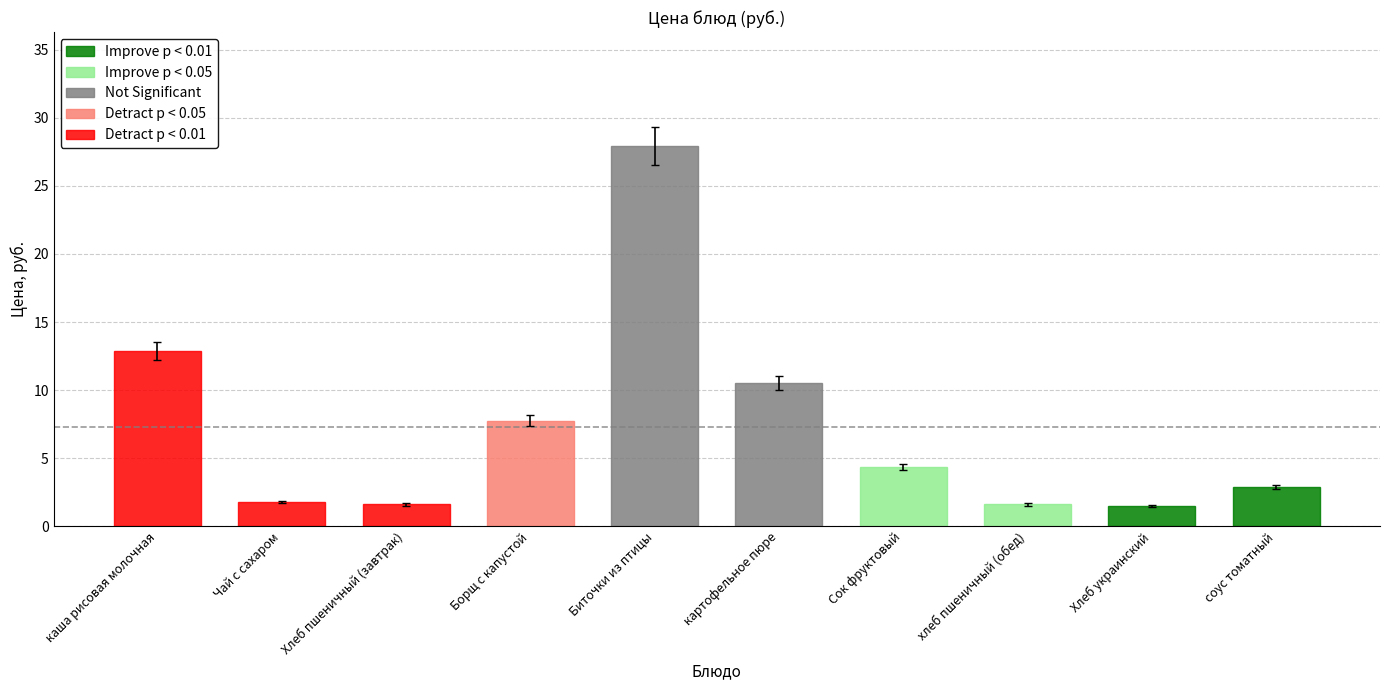

What is the label of the 5th bar from the left?

Биточки из птицы